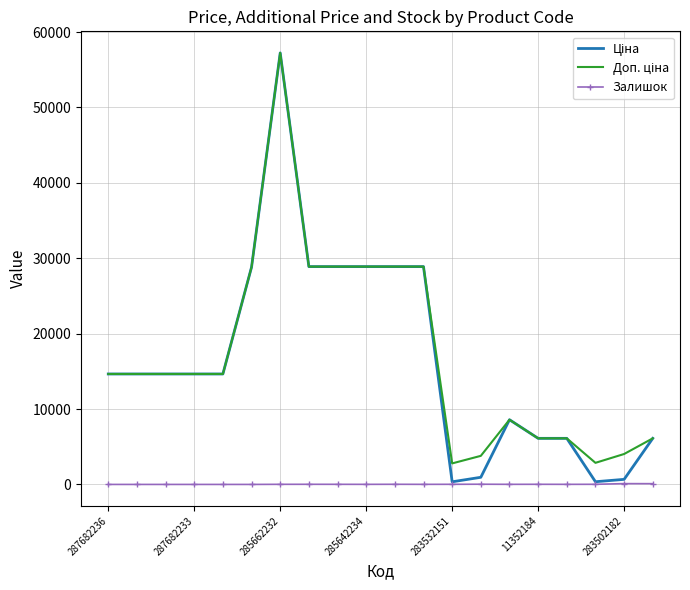

What is the maximum value shown in the chart?

57235.5